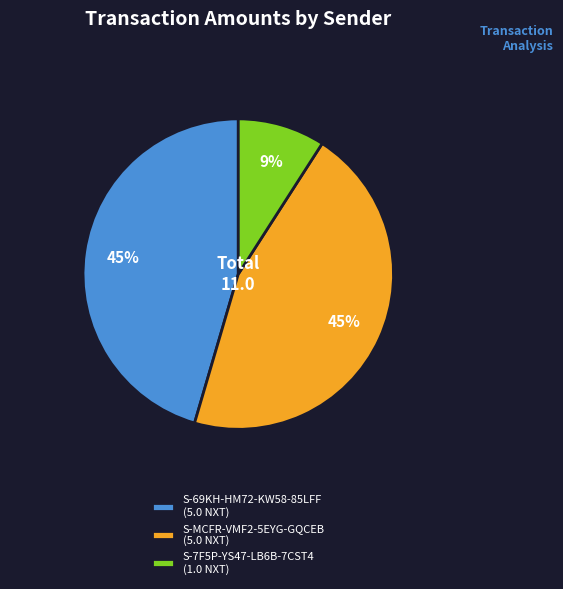

What percentage is the S-MCFR-VMF2-5EYG-GQCEB slice, to the nearest percent?

45%